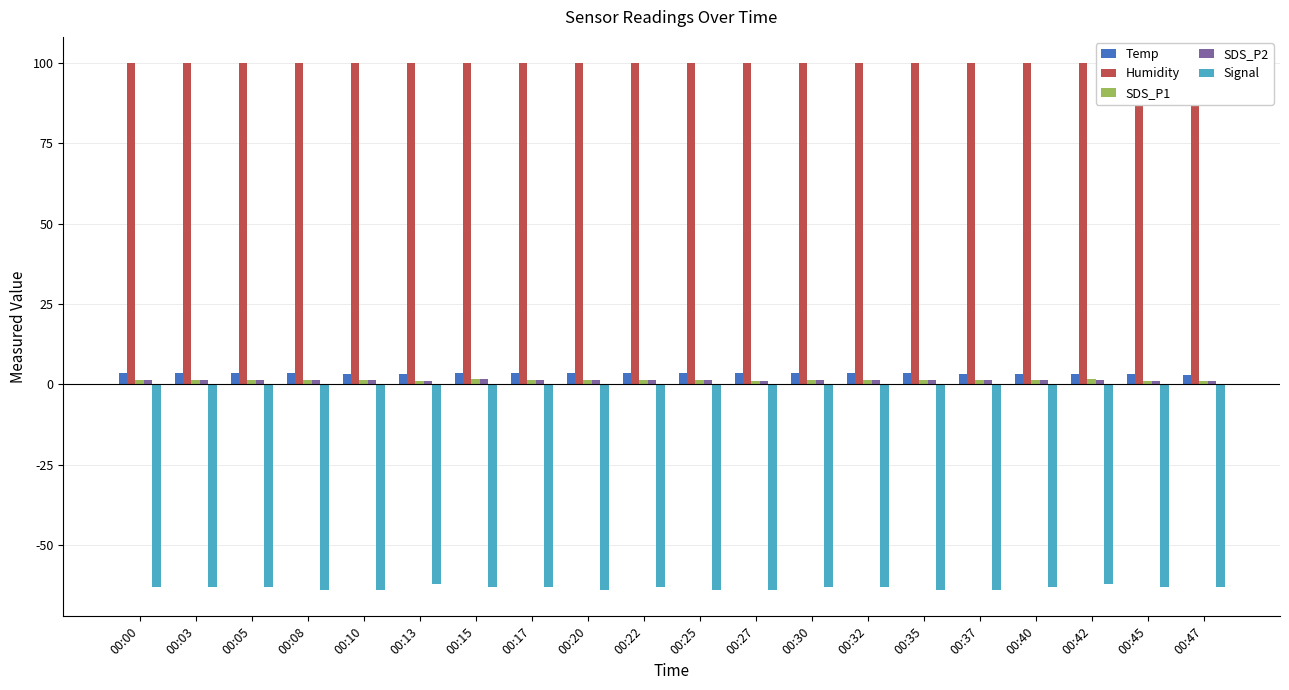

Reading left to right, what are all the values shown in this chart?

Temp: 3.4	3.4	3.4	3.4	3.3	3.3	3.4	3.4	3.4	3.4	3.5	3.4	3.4	3.4	3.4	3.3	3.3	3.2	3.2	3.0
Humidity: 99.9	99.9	99.9	99.9	99.9	99.9	99.9	99.9	99.9	99.9	99.9	99.9	99.9	99.9	99.9	99.9	99.9	99.9	99.9	99.9
SDS_P1: 1.2	1.3	1.2	1.2	1.4	1.2	1.6	1.2	1.4	1.2	1.4	1.1	1.2	1.4	1.2	1.4	1.2	1.5	1.1	1.1
SDS_P2: 1.2	1.3	1.2	1.2	1.3	1.2	1.5	1.2	1.3	1.2	1.3	1.1	1.2	1.3	1.2	1.3	1.2	1.4	1.1	1.1
Signal: -63.0	-63.0	-63.0	-64.0	-64.0	-62.0	-63.0	-63.0	-64.0	-63.0	-64.0	-64.0	-63.0	-63.0	-64.0	-64.0	-63.0	-62.0	-63.0	-63.0